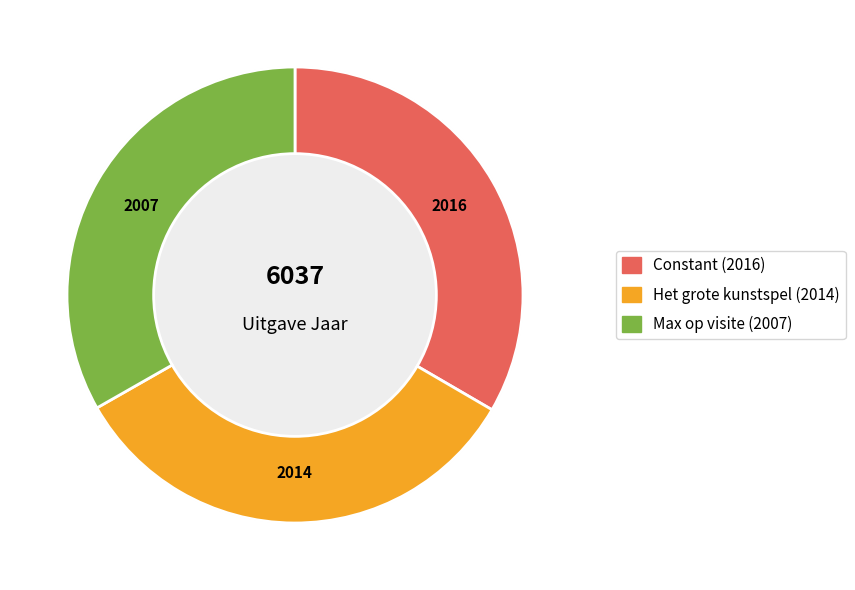

What is the smallest slice in the pie chart?

Max op visite